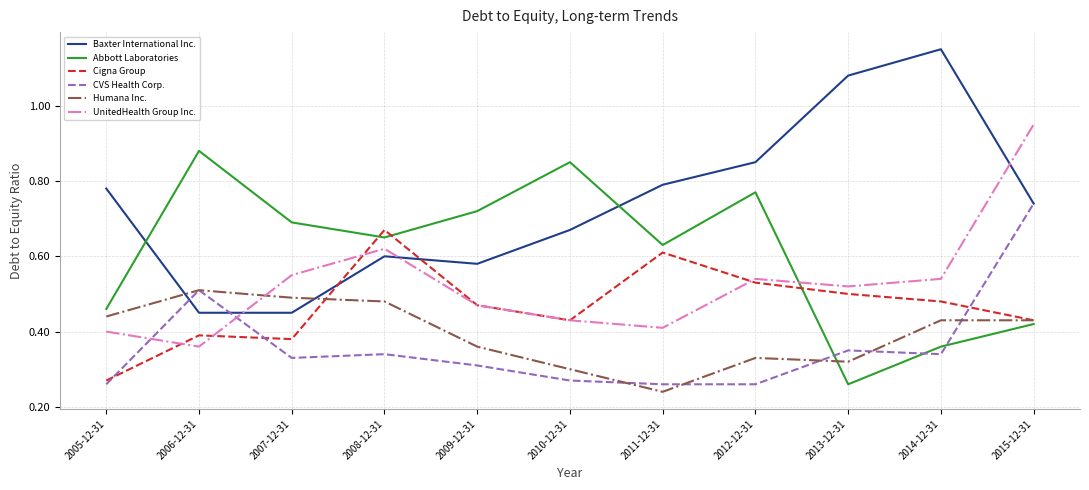

Which category has the highest value in the Humana Inc. series?

2006-12-31